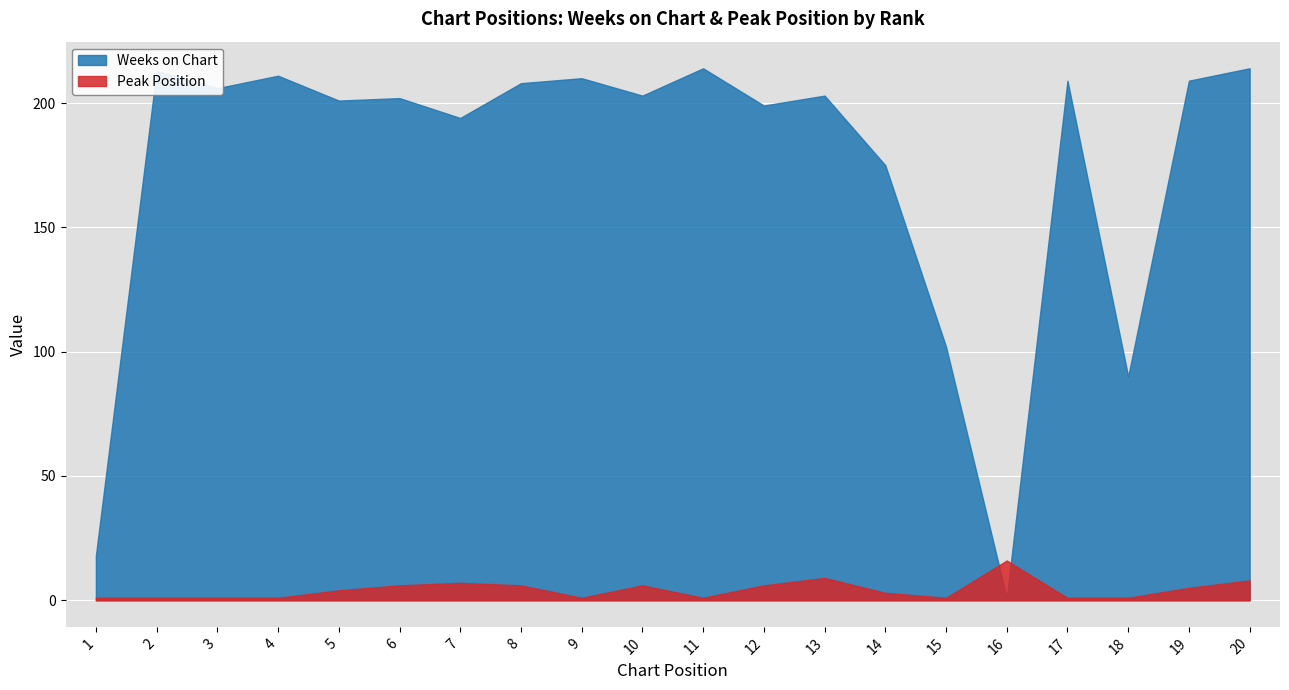

The value of Weeks on Chart at 3 is 206. True or false?

True